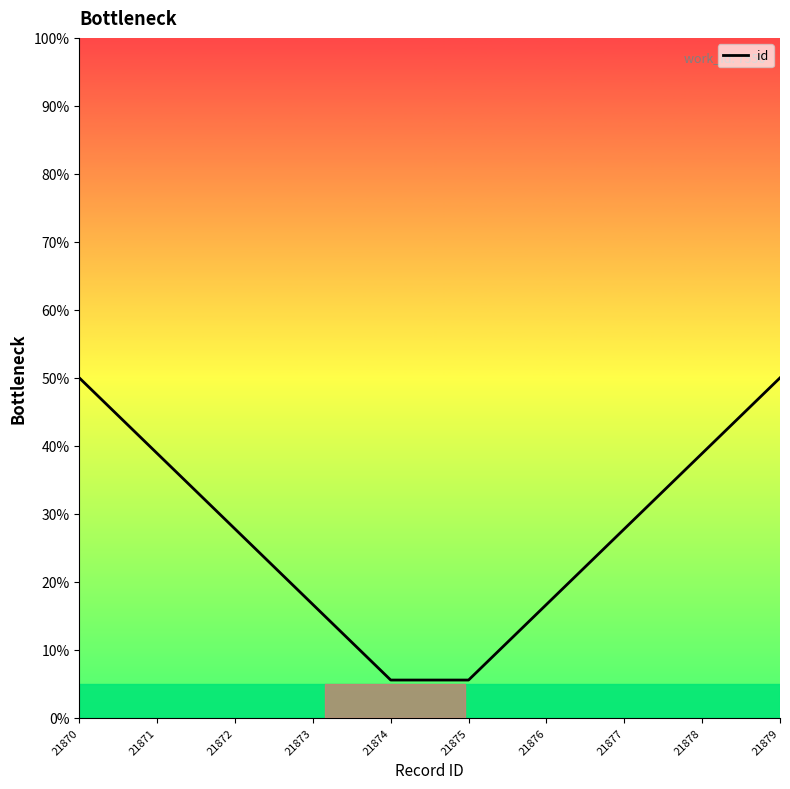

Which category has the highest value across all series?

21870